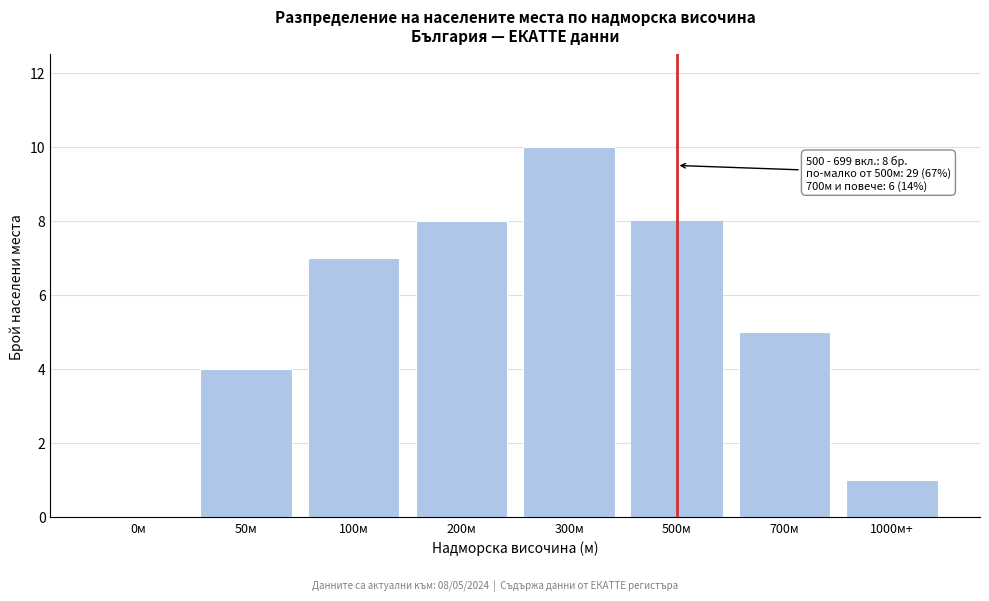

Reading right to left, extract all data points from this chart.

1000м+=1	700м=5	500м=8	300м=10	200м=8	100м=7	50м=4	0м=0